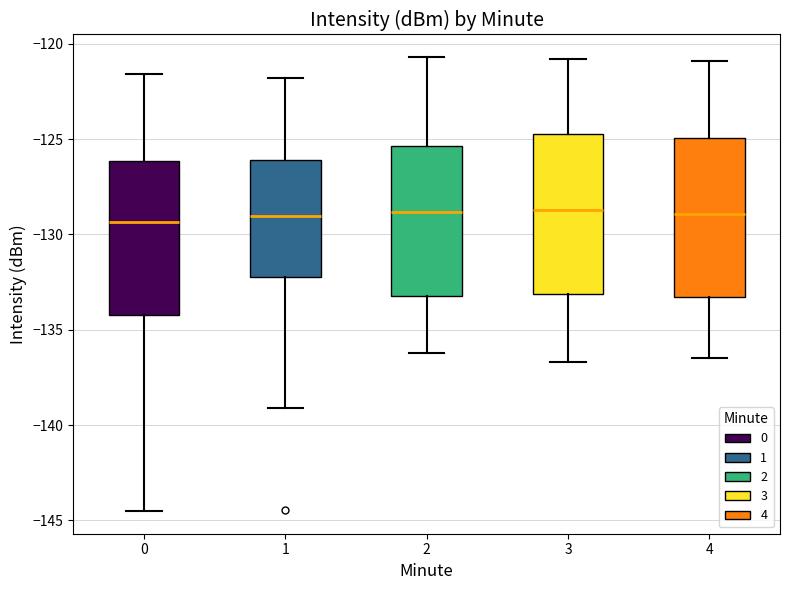

Reading left to right, transcribe this box plot: for each box, give where its median line is, the range the box spans, and where its two whiskers end, as read against the y-axis. The values are not printed on the chart, so give them approximately, as read against the axis.

0: median -129.5, box -134.0 to -126.0, whiskers -144.5 to -121.5
1: median -129.0, box -132.5 to -126.0, whiskers -139.0 to -122.0
2: median -129.0, box -133.0 to -125.5, whiskers -136.0 to -120.5
3: median -128.5, box -133.0 to -124.5, whiskers -136.5 to -121.0
4: median -129.0, box -133.5 to -125.0, whiskers -136.5 to -121.0